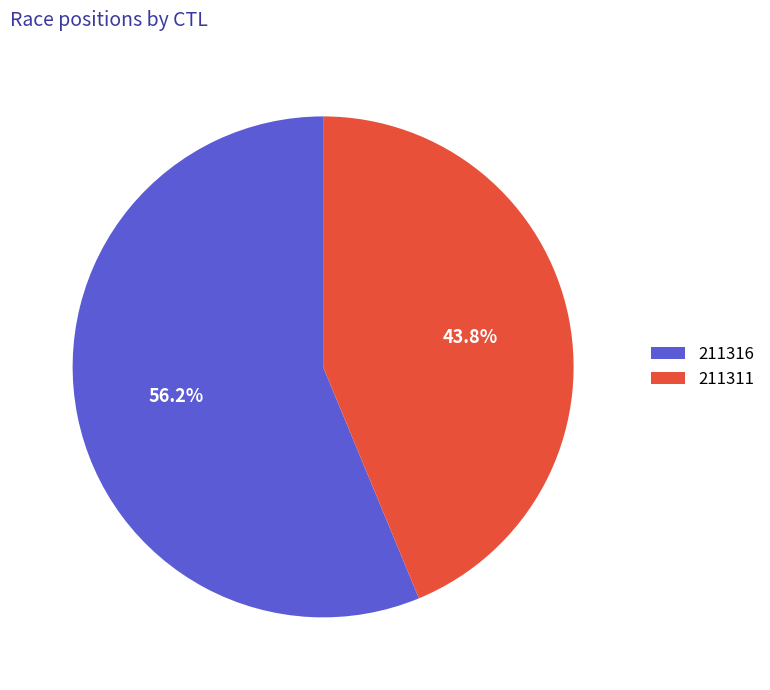

What is the smallest slice in the pie chart?

211311